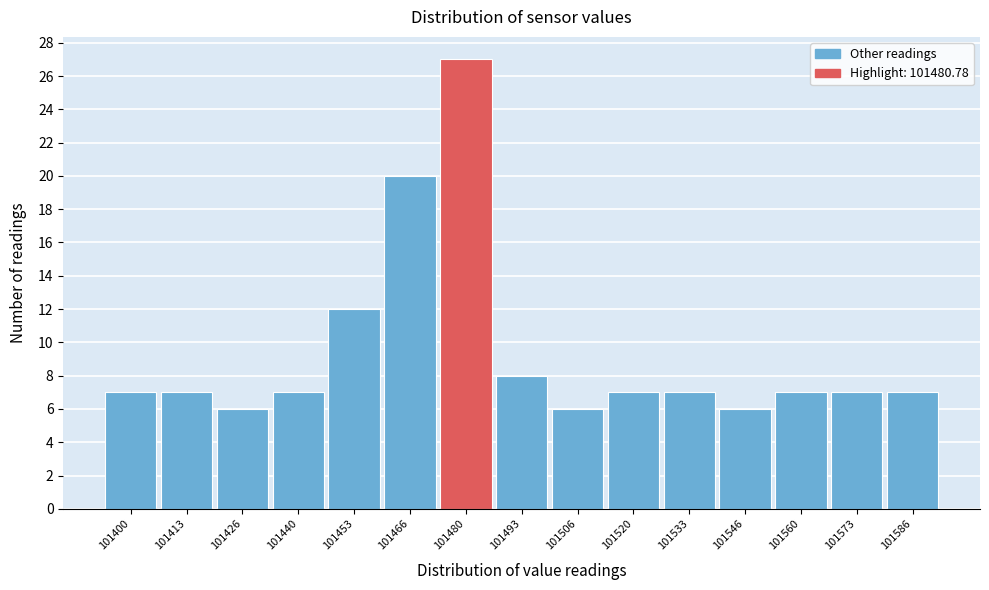

Reading right to left, list all the values displayed in this chart.

101586=7	101573=7	101560=7	101546=6	101533=7	101520=7	101506=6	101493=8	101480=27	101466=20	101453=12	101440=7	101426=6	101413=7	101400=7